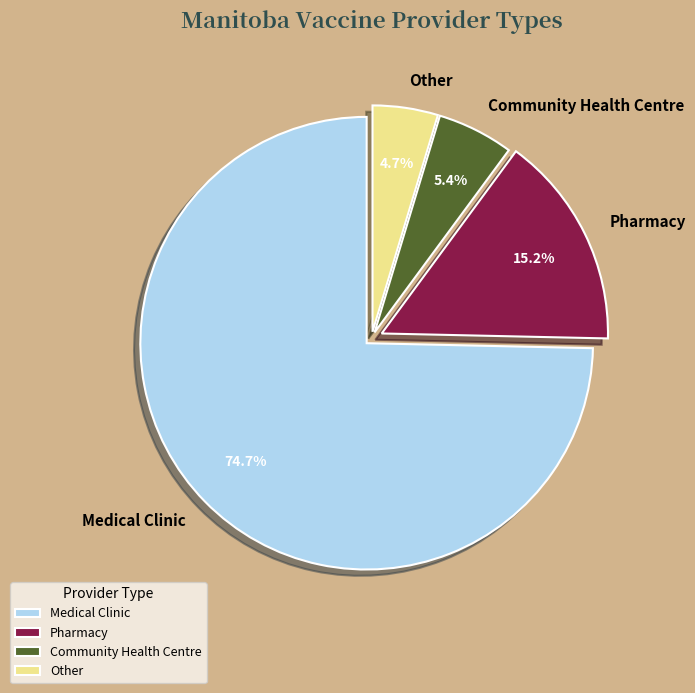

Which slice is the smallest?

Other